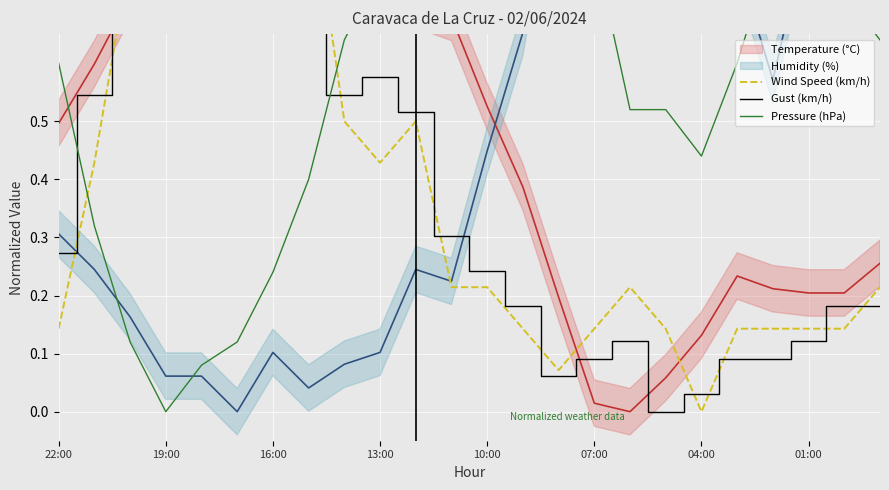

What is the average value of the Pressure (hPa) series?

0.6